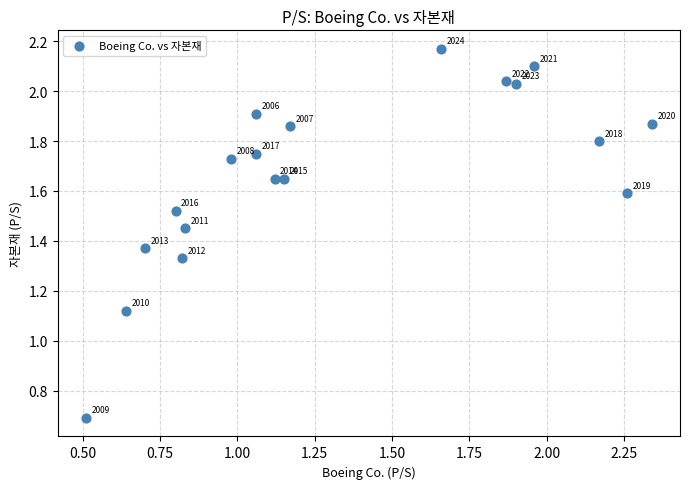

Count the number of points in this scatter plot.

19